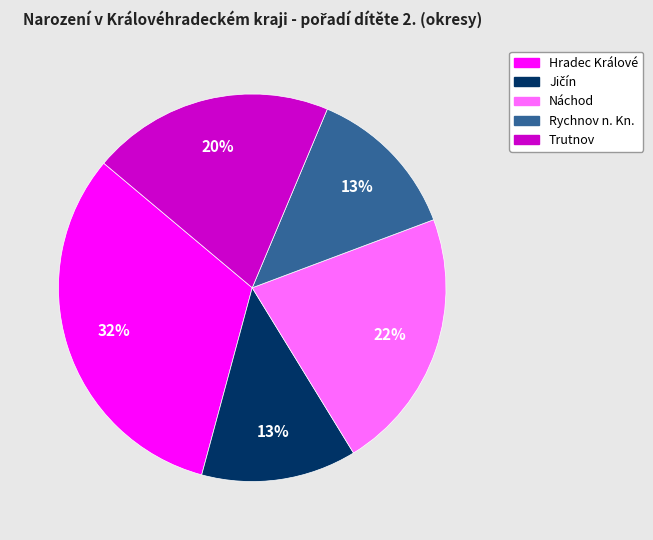

Do Trutnov and Rychnov n. Kn. together represent more than half of the pie?

No